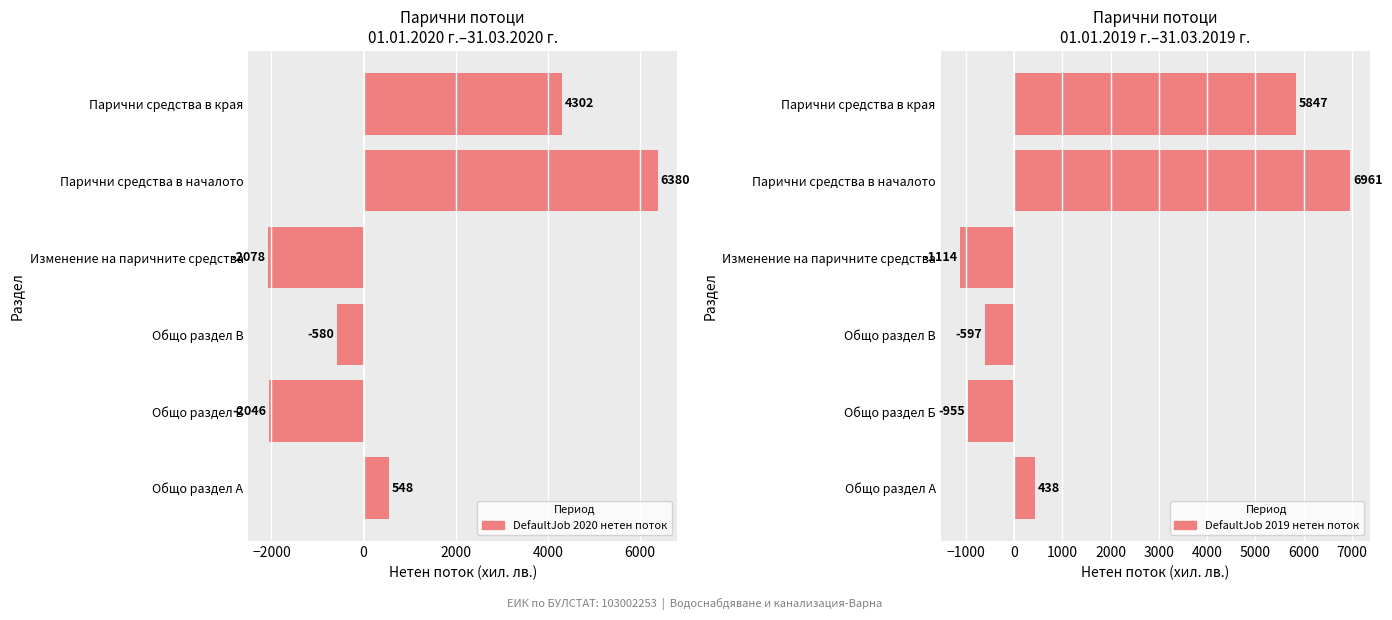

Rank the series by their maximum value, from highest to lowest.

DefaultJob 2019 нетен поток, DefaultJob 2020 нетен поток